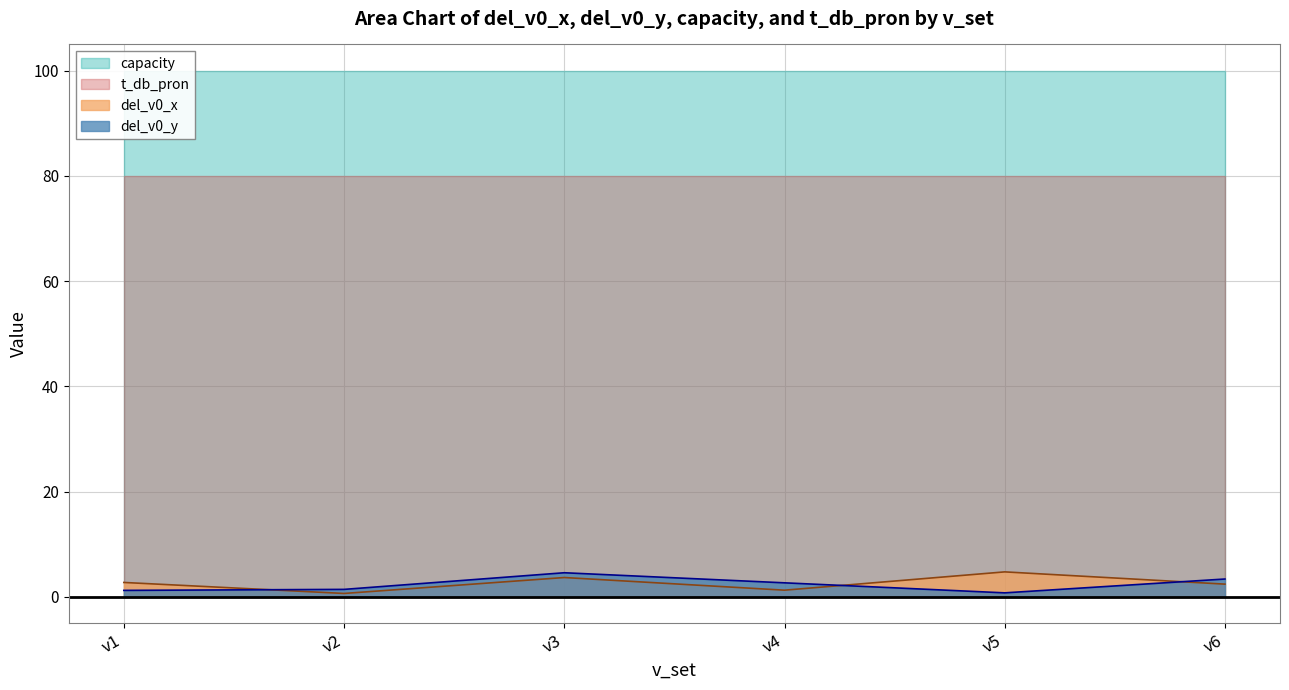

Between v3 and v6, which is larger?

v3